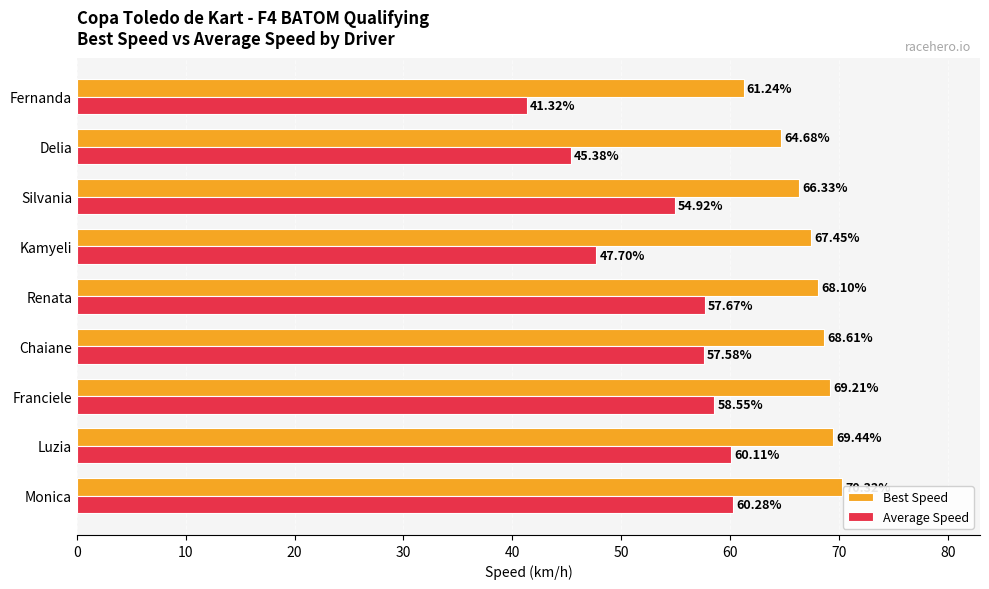

What is the sum of all Best Speed values?

605.4